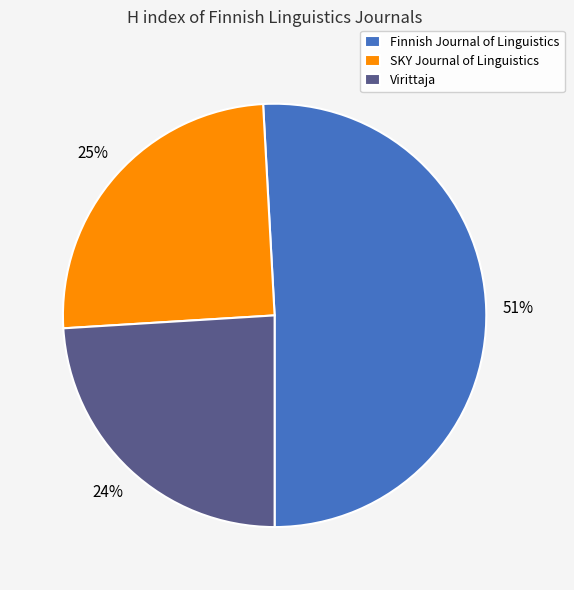

The SKY Journal of Linguistics slice represents 25% of the pie. True or false?

True